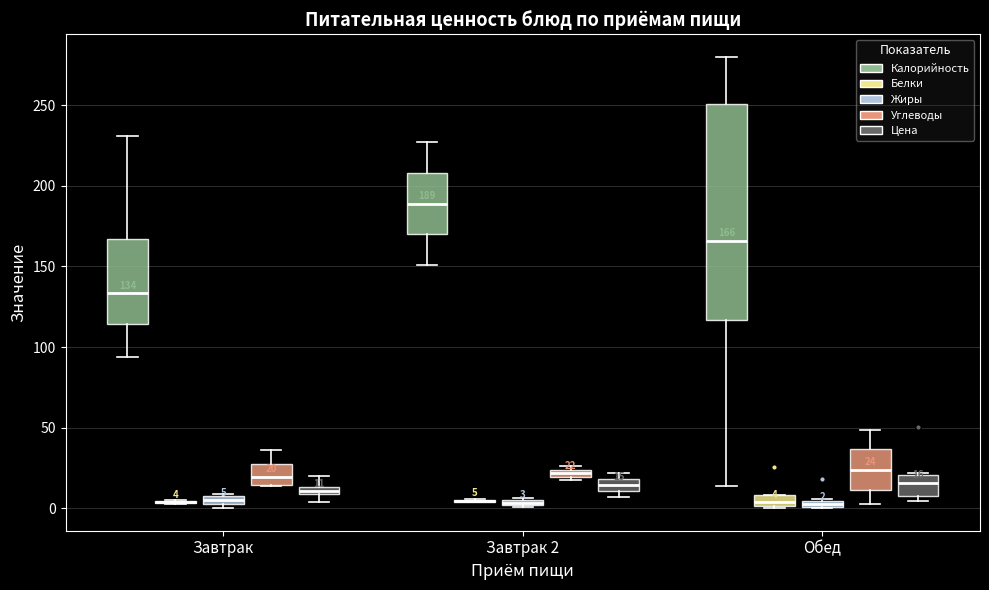

Comparing the boxes themselves (not the whiskers), which one is the tallest?

Обед (Калорийность)